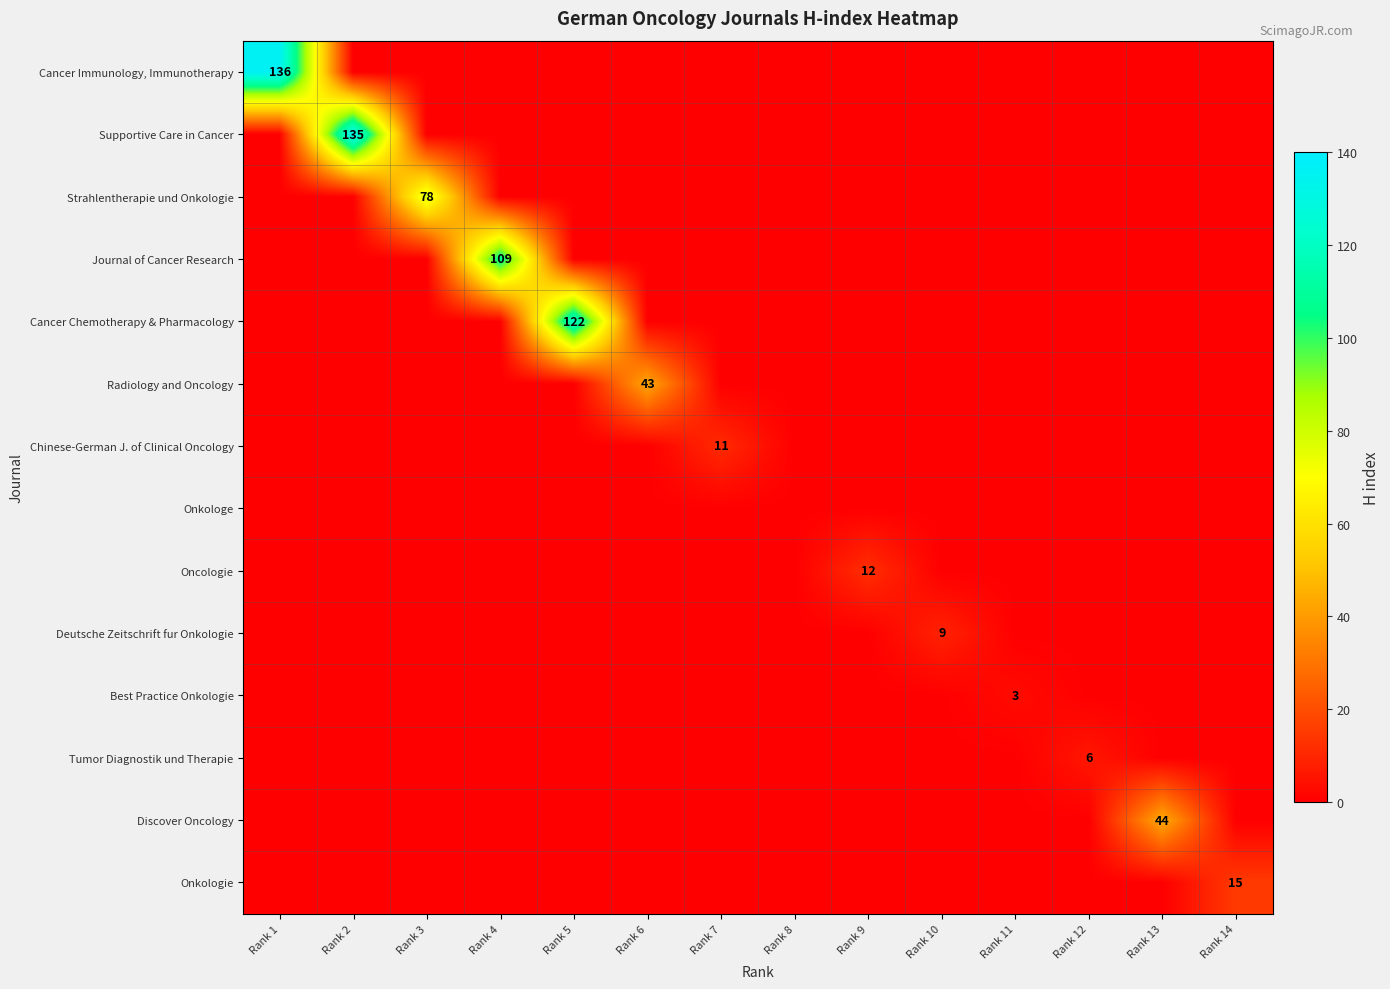

How many distinct data groups are displayed?

14